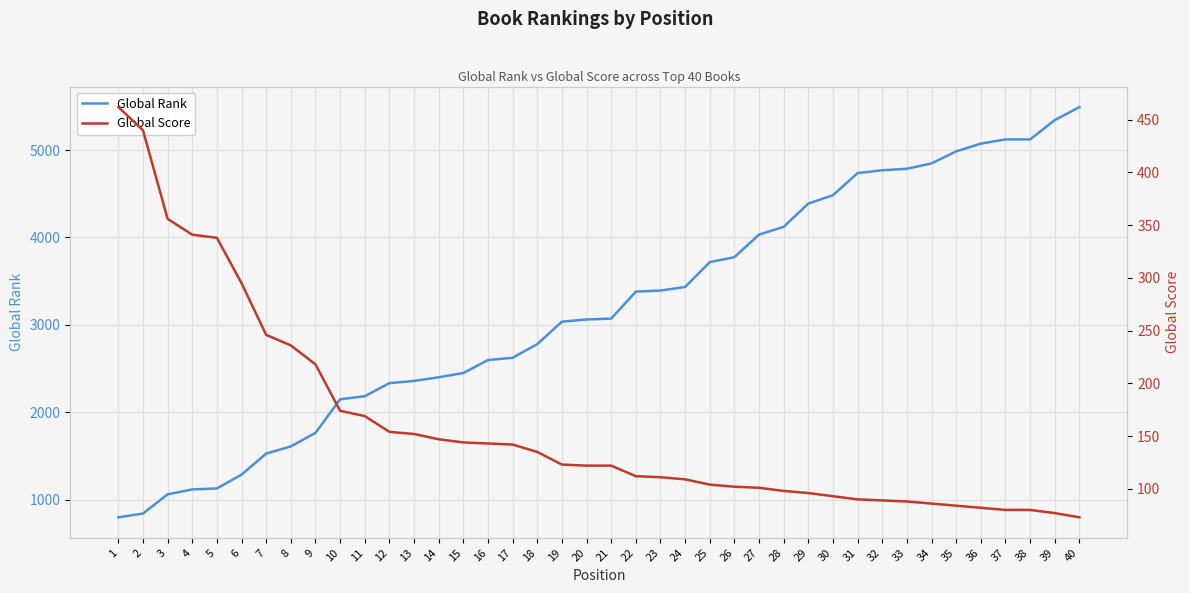

What is the minimum value shown in the chart?

73